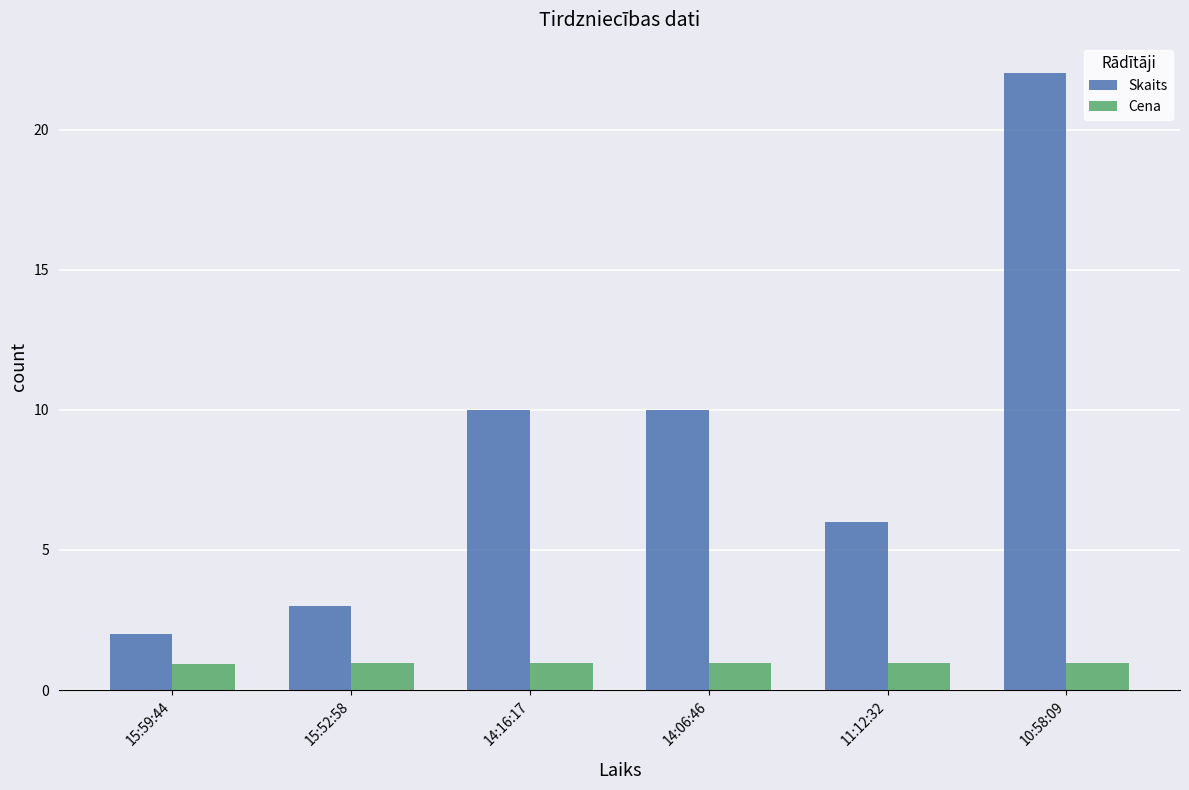

The value of Cena at 15:52:58 is 0.2. True or false?

False